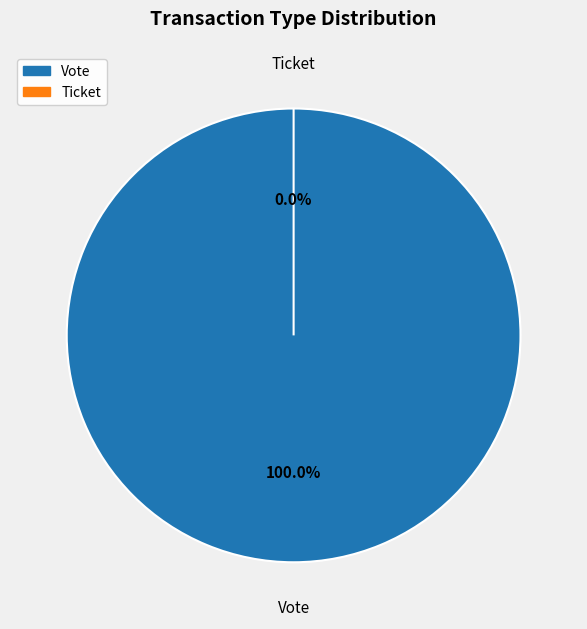

How much of the chart is everything except Ticket?

100.0%